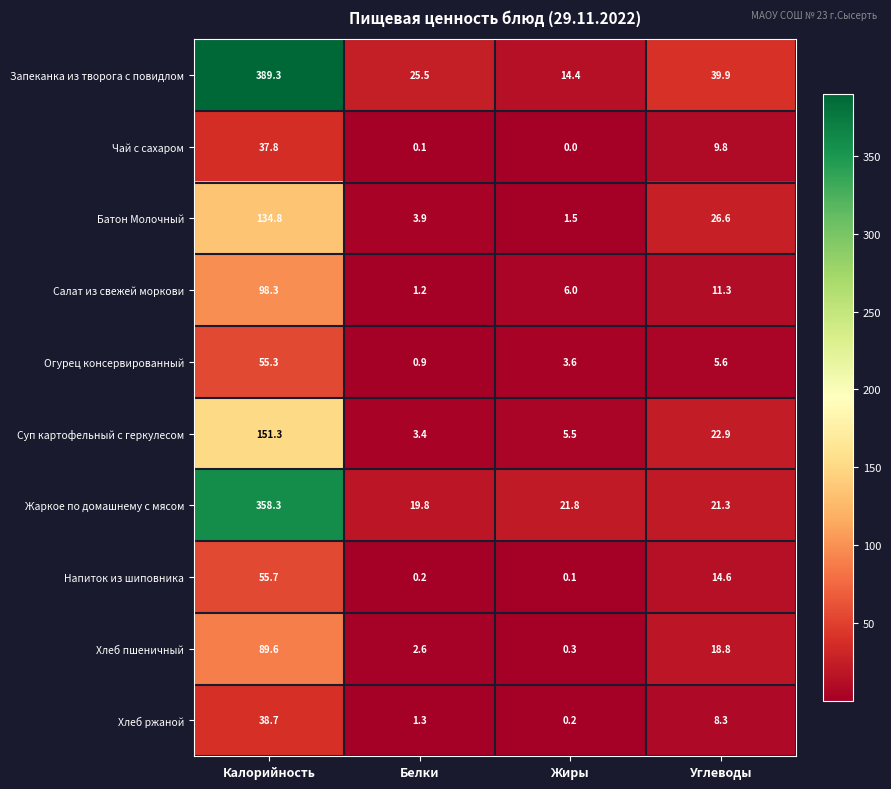

How many series are shown in this chart?

10